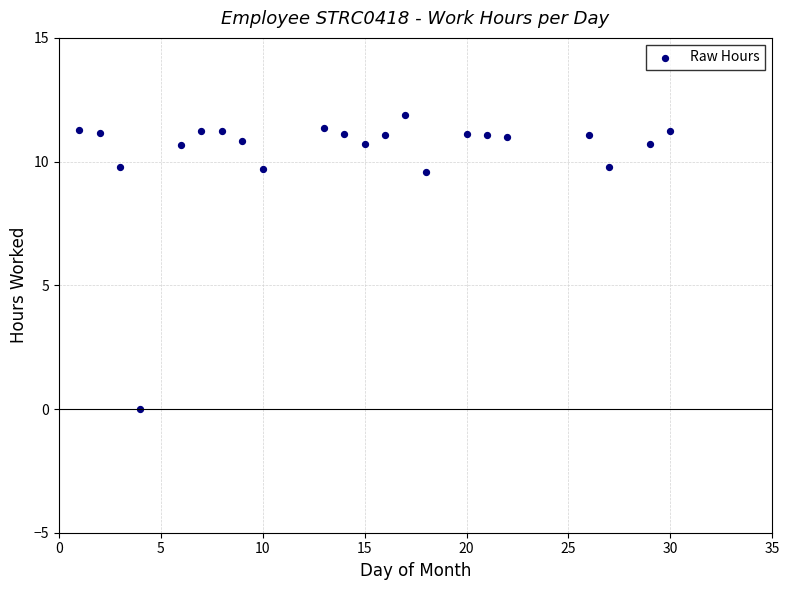

What is the range of Y values (max minus min)?

11.9